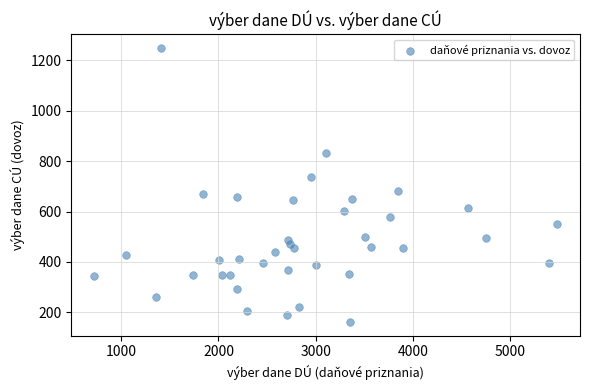

What is the range of X values (max minus min)?

4755.4